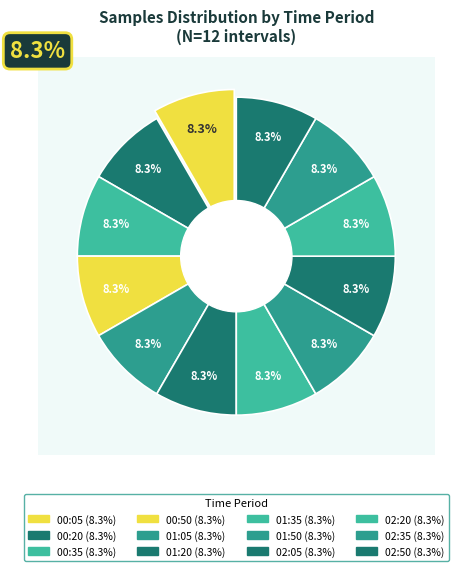

Is it true that 02:35 is 16% of the pie?

False